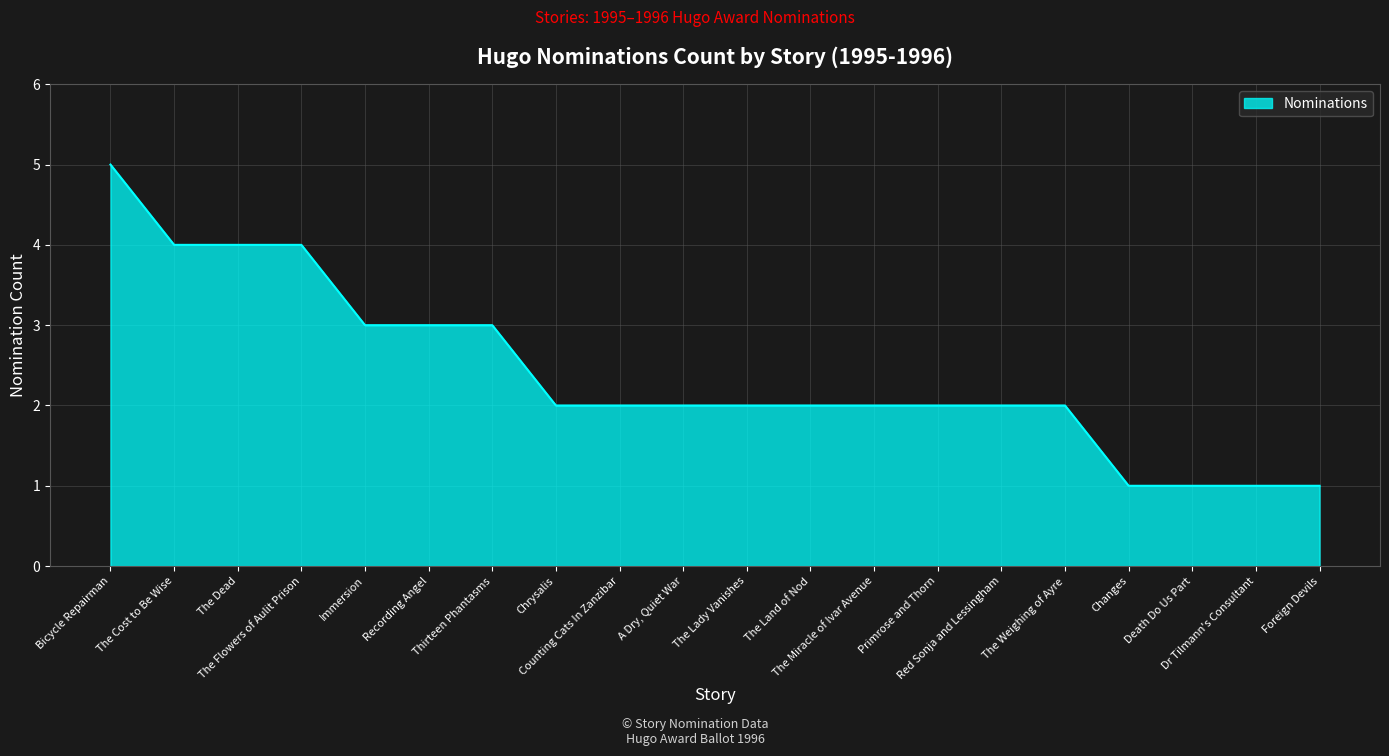

What is the difference between the maximum and minimum values?

4